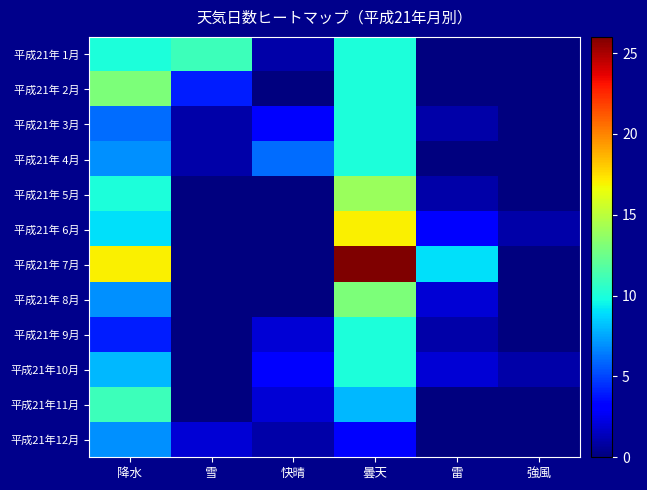

At which category is the sum across all series the highest?

曇天